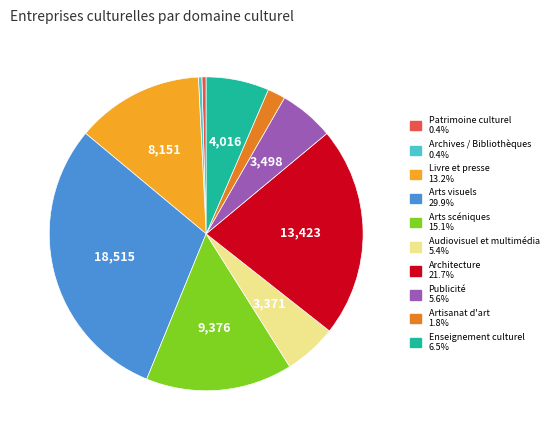

Which has a higher value, Arts visuels or Archives / Bibliothèques?

Arts visuels